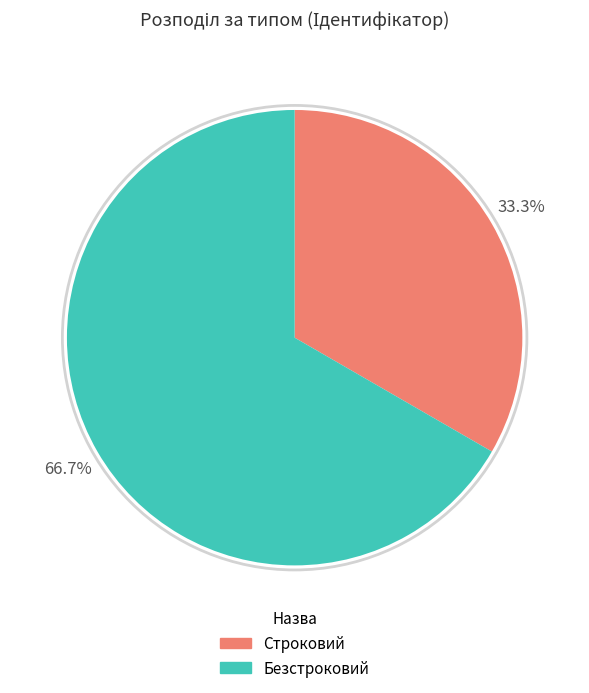

Which slice represents more than half of the pie?

Безстроковий